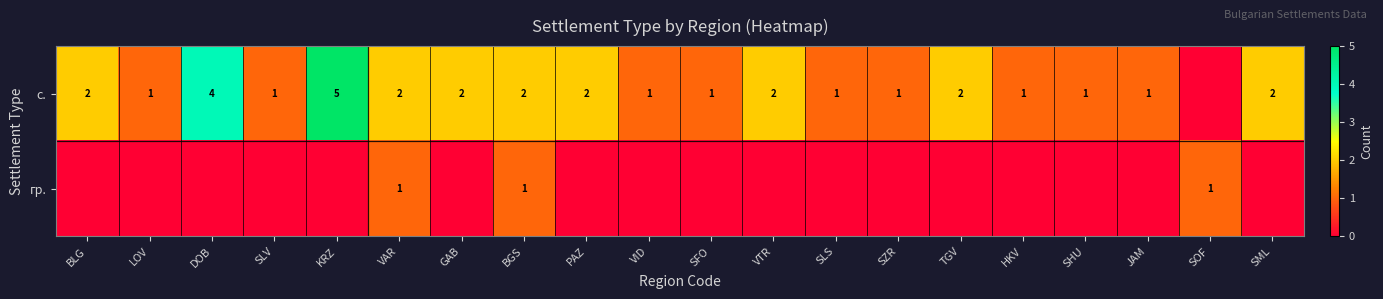

At which category is the sum across all series the highest?

KRZ